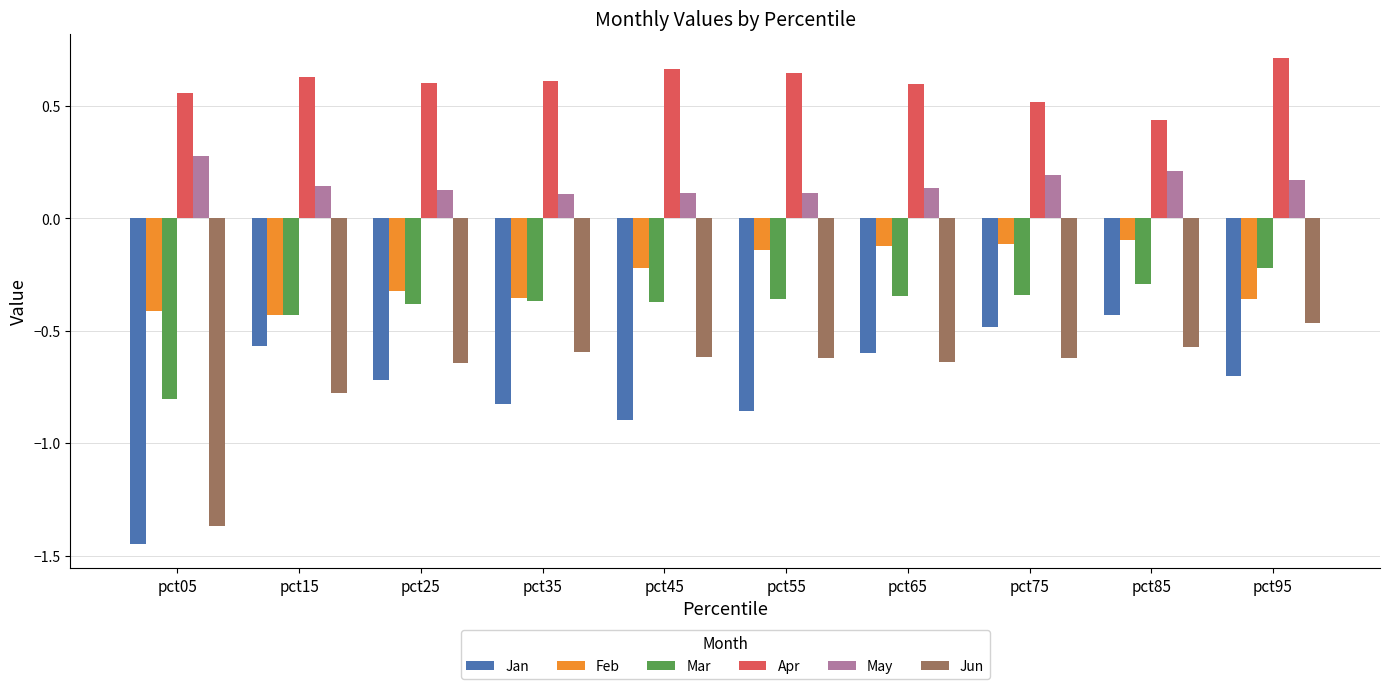

Is the value of Jan at pct85 greater than the value of Jun at pct25?

Yes